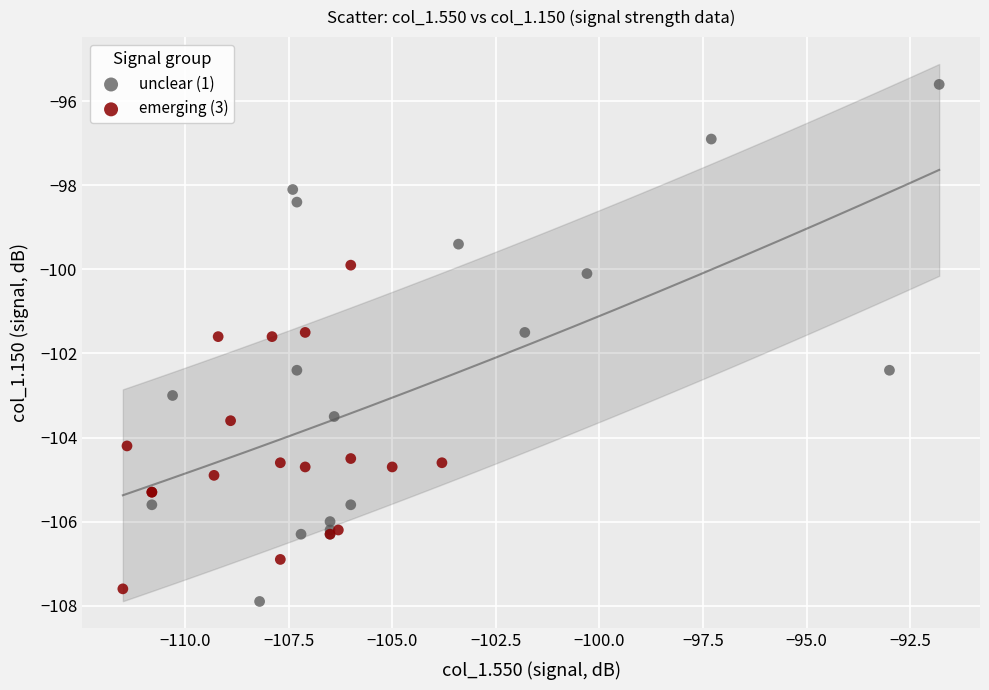

Which series reaches the minimum Y coordinate?

unclear (1)